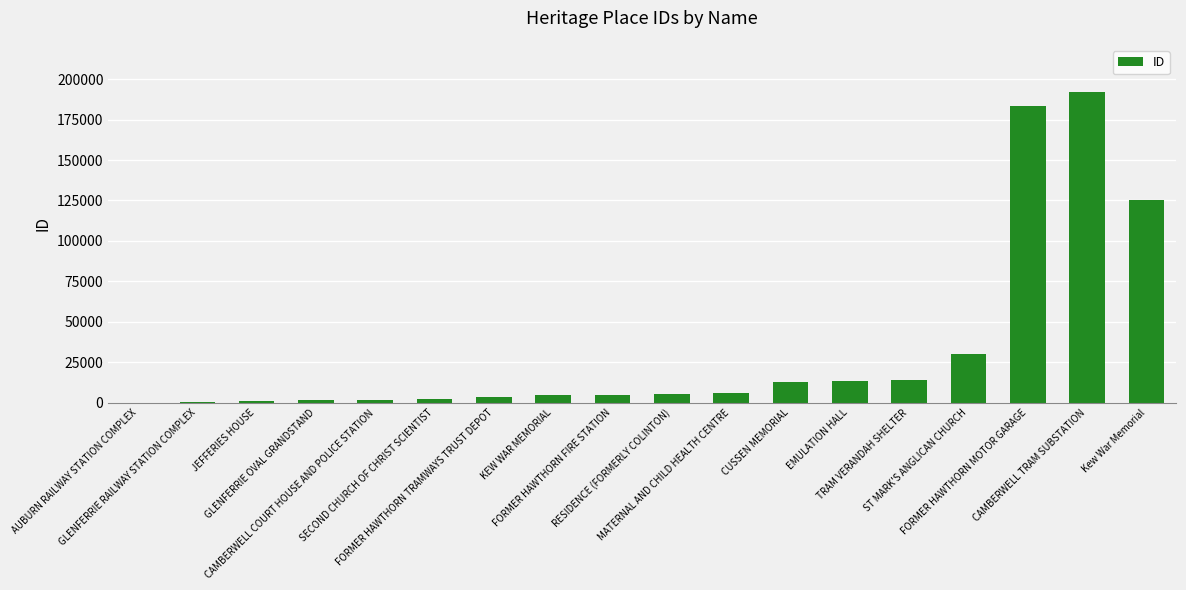

What is the sum of the values at KEW WAR MEMORIAL and RESIDENCE (FORMERLY COLINTON)?

9973